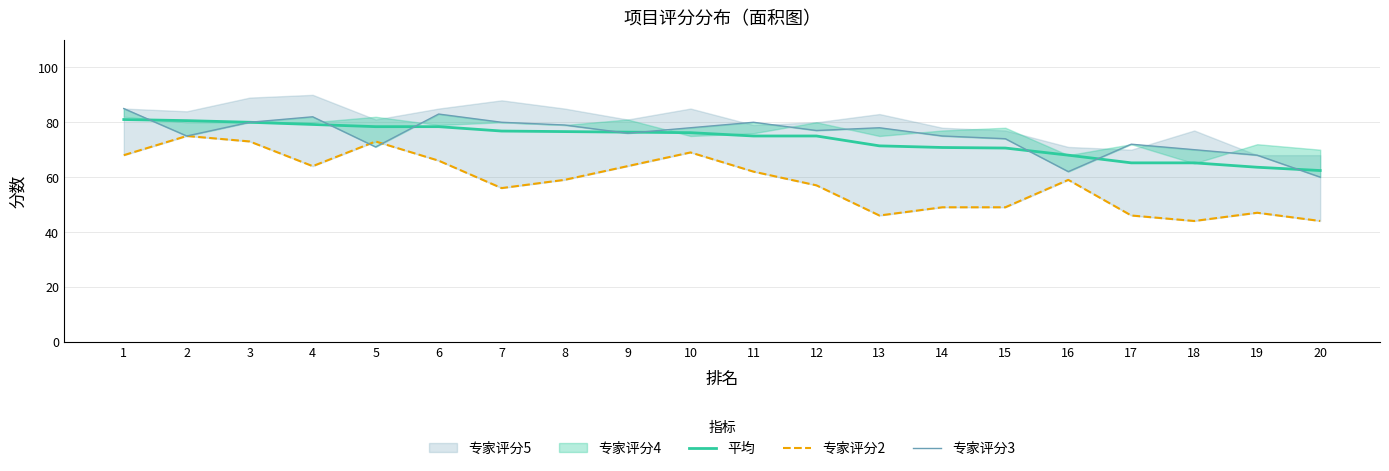

Which series has the largest range (max minus min)?

专家评分2